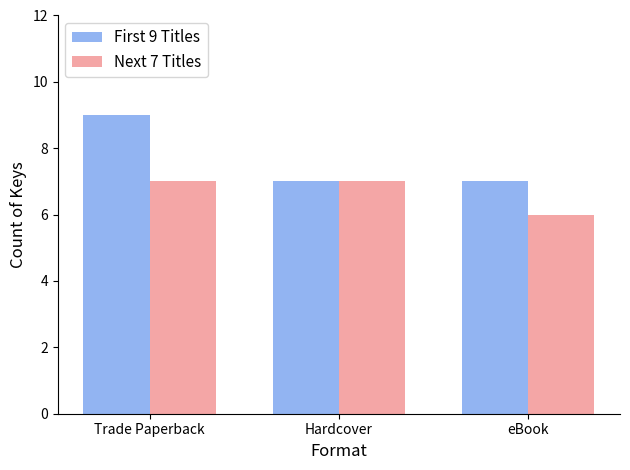

What is the minimum value shown in the chart?

6